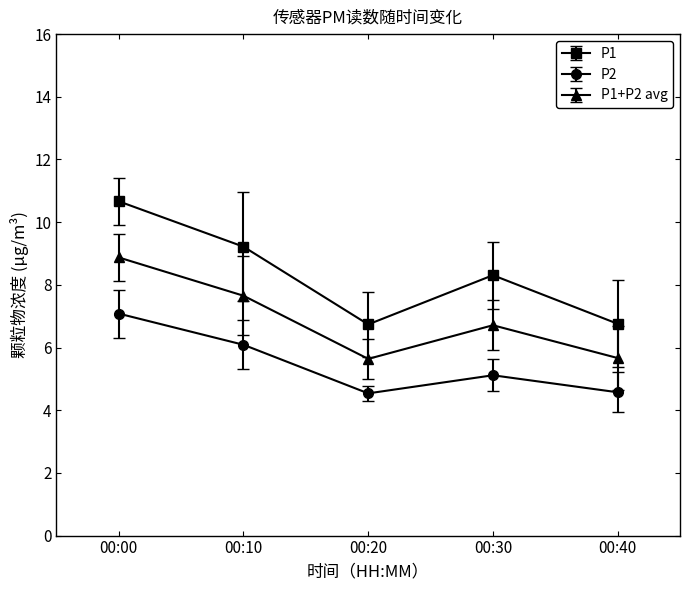

Where is the first local maximum for P1?

00:30